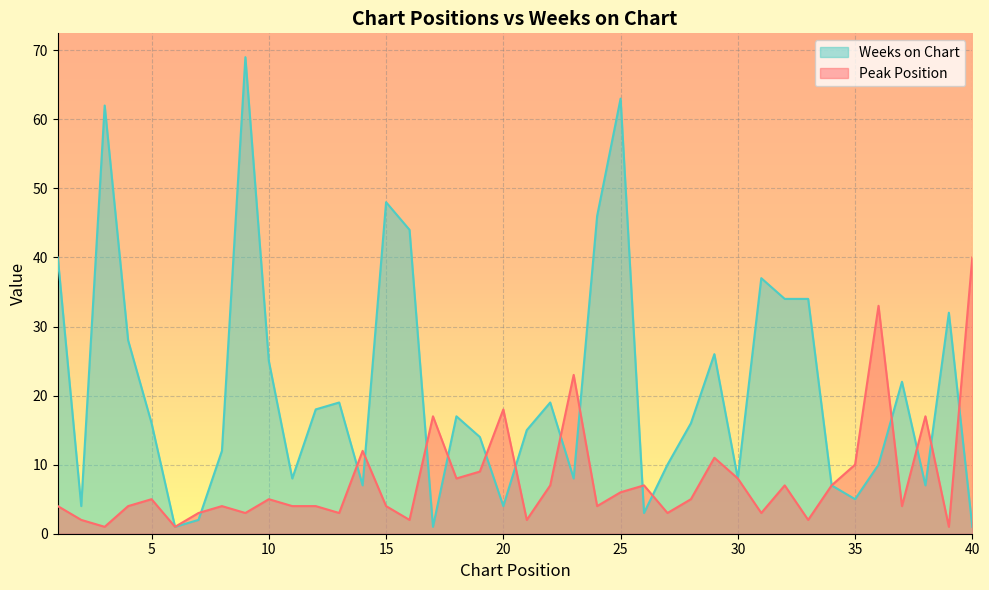

The Peak Position series shows 5 at 7. True or false?

False